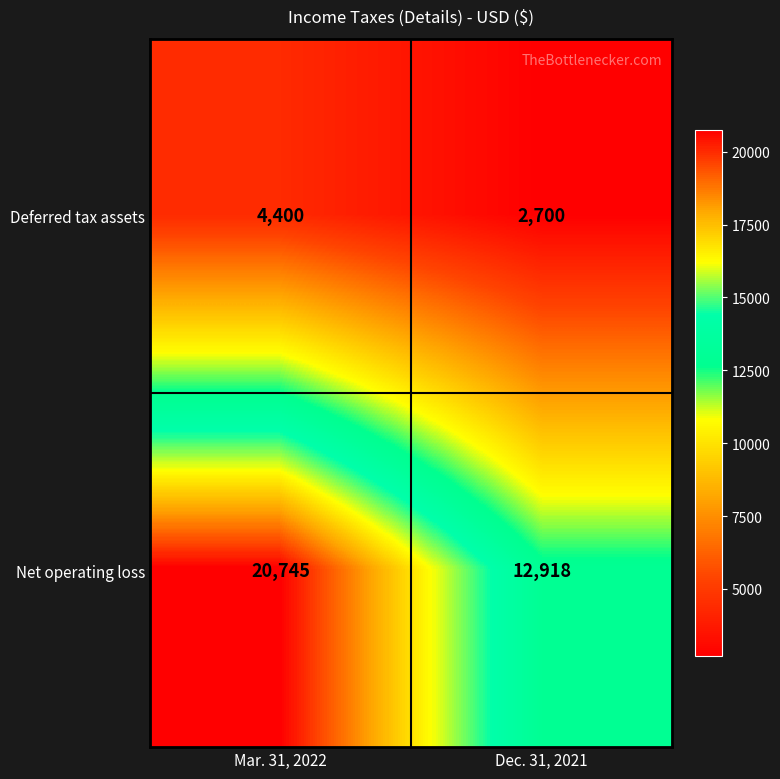

At how many categories does at least one series exceed 14746?

1